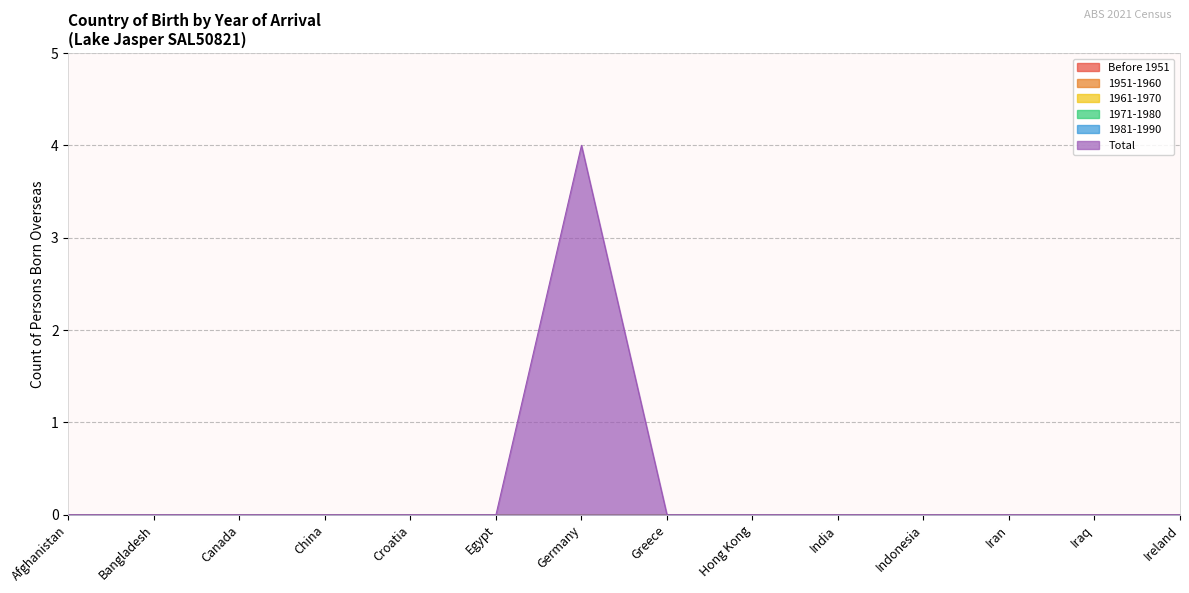

At which category is the sum across all series the highest?

Germany